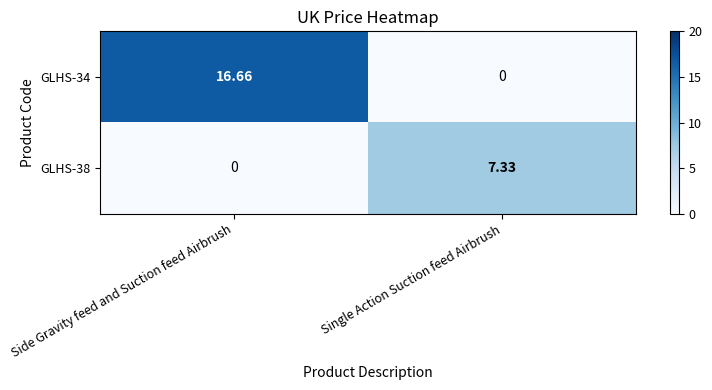

Which series has the widest spread of values?

GLHS-34